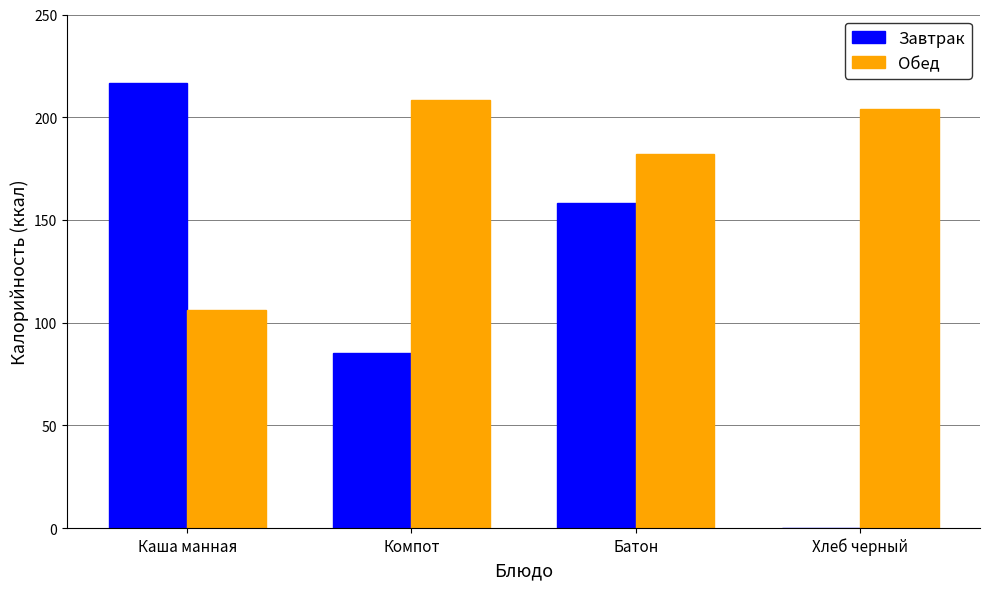

What is the average value of the Обед series?

175.1